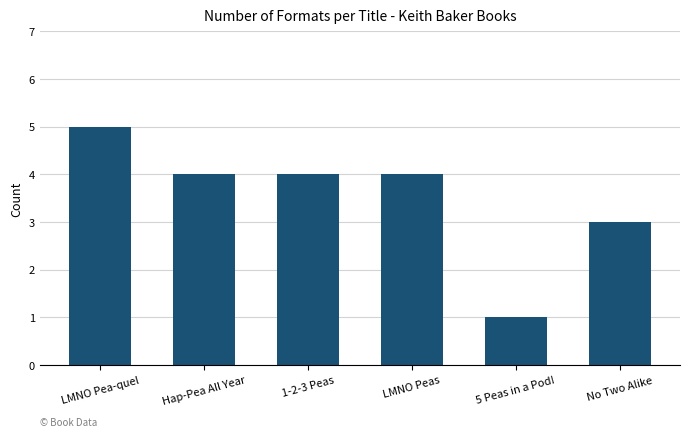

At which label does the data first exceed 4?

LMNO Pea-quel